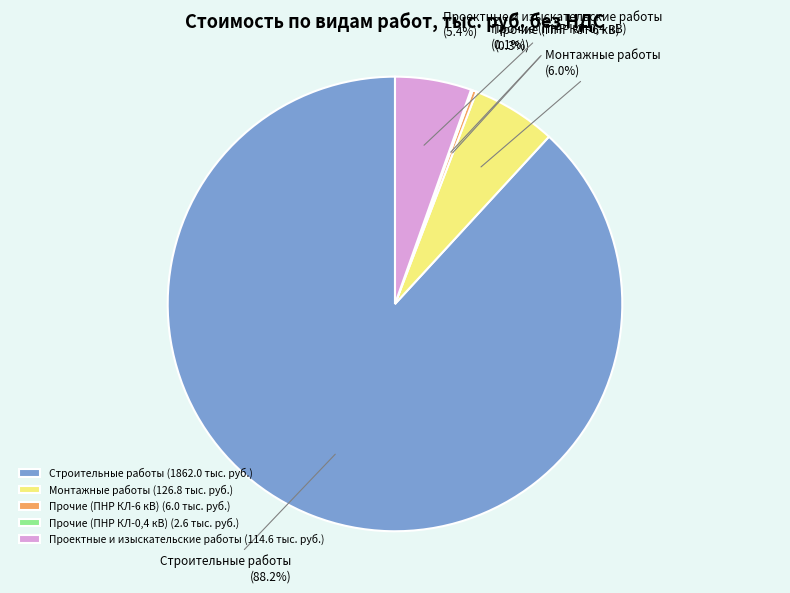

Which slice is the largest?

Строительные работы